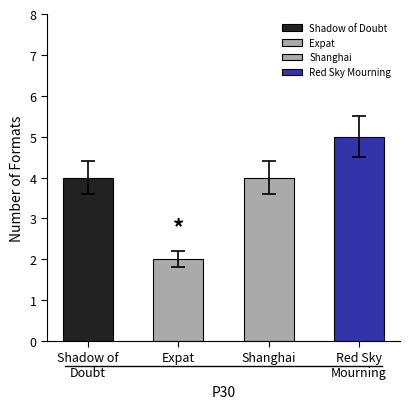

What is the label of the 2nd bar from the right?

Shanghai